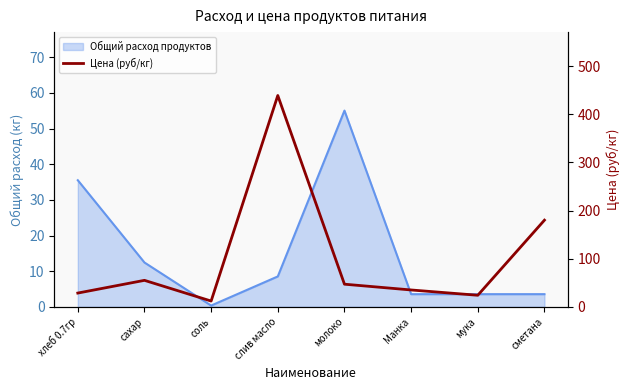

Does the chart have visible grid lines?

No